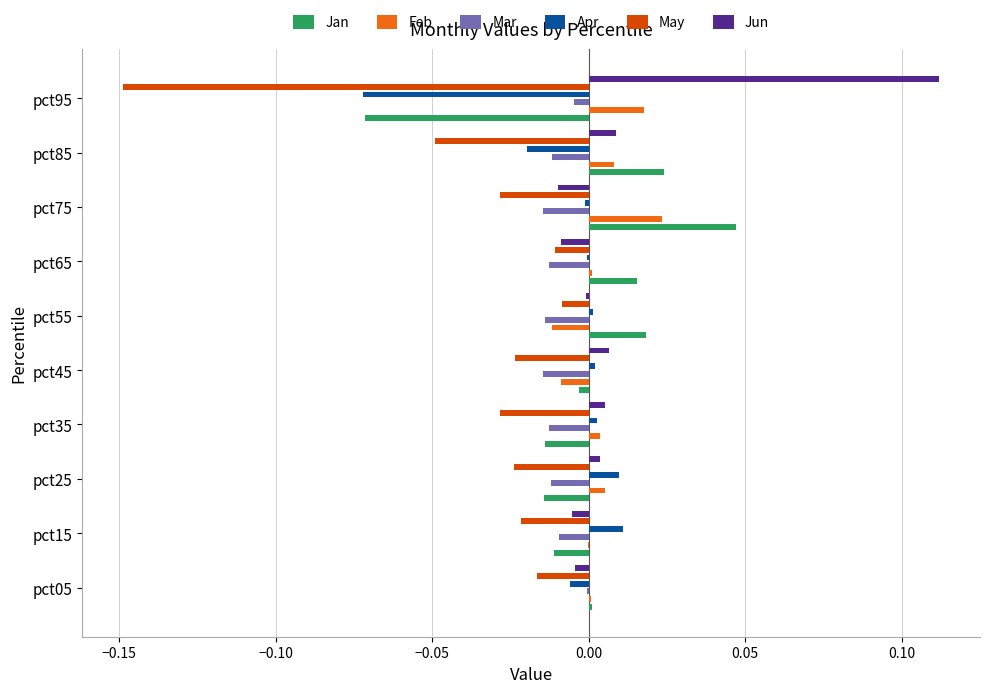

The Jan series shows -0.0 at pct25. True or false?

True